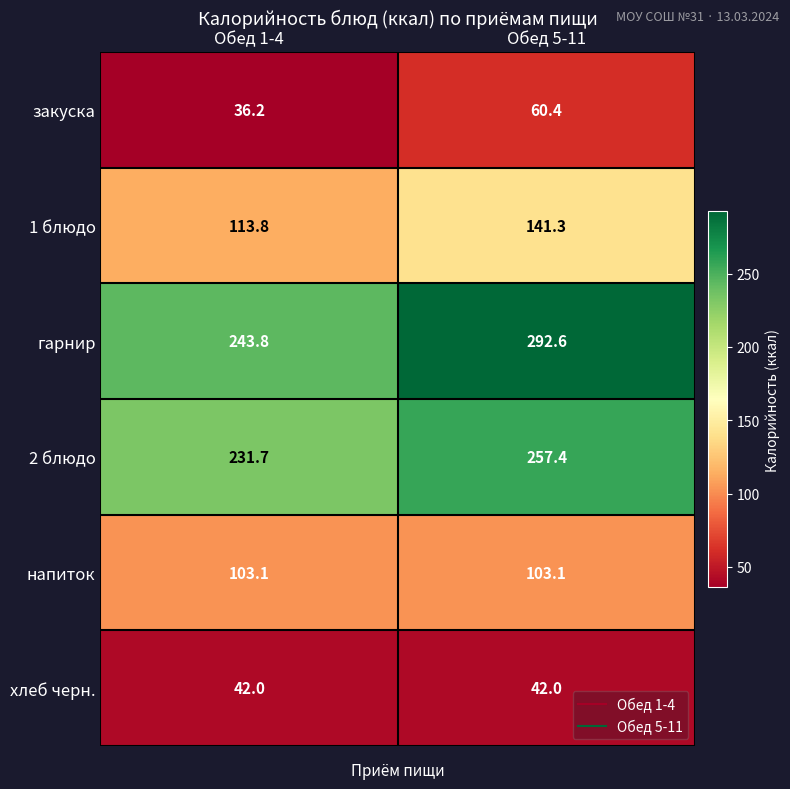

What is the approximate value of напиток at Обед 1-4?

103.1